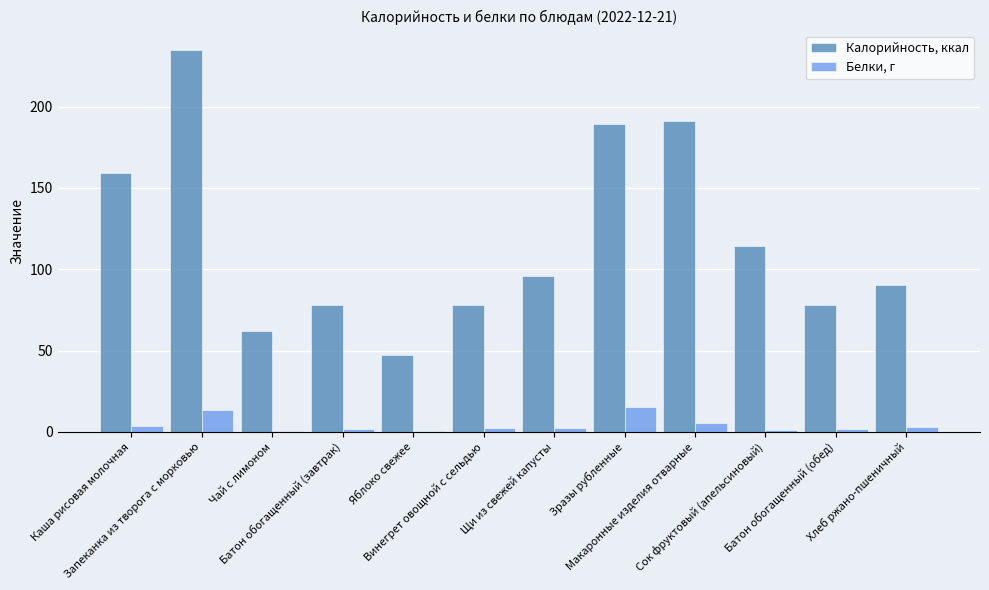

What is the difference between the Белки, г values at Чай с лимоном and Каша рисовая молочная?

3.6